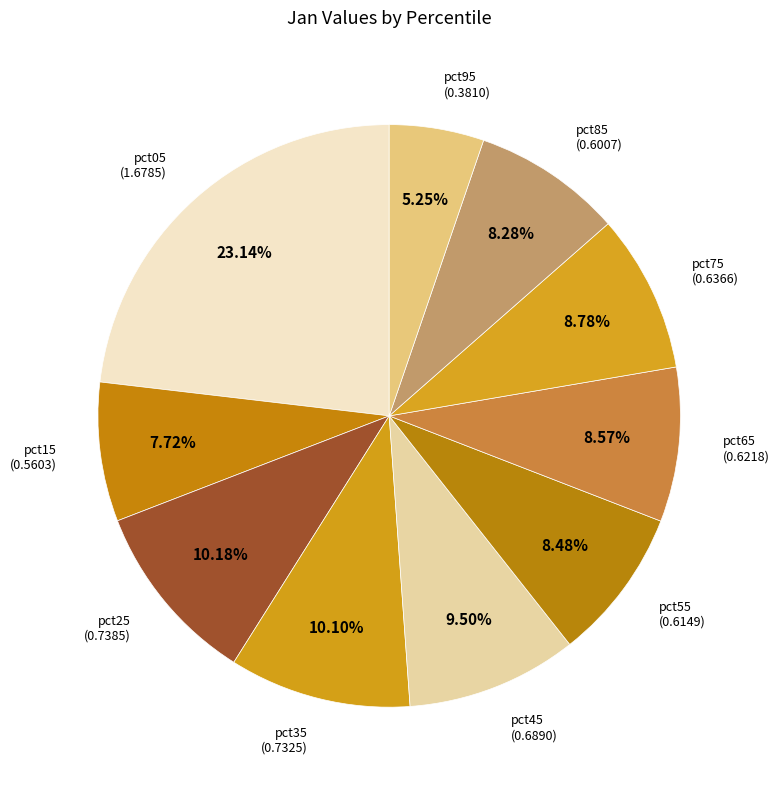

How many segments does this pie chart have?

10